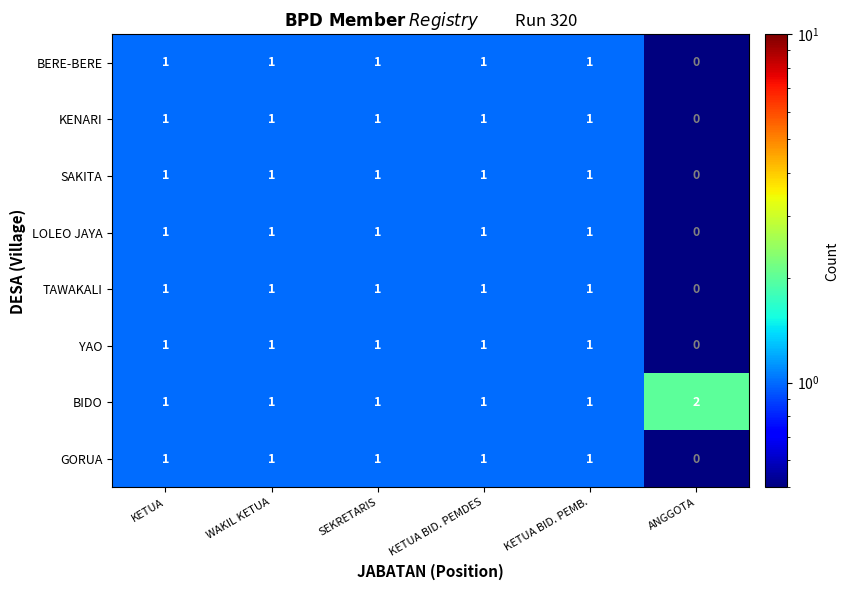

What is the sum of all SAKITA values?

5